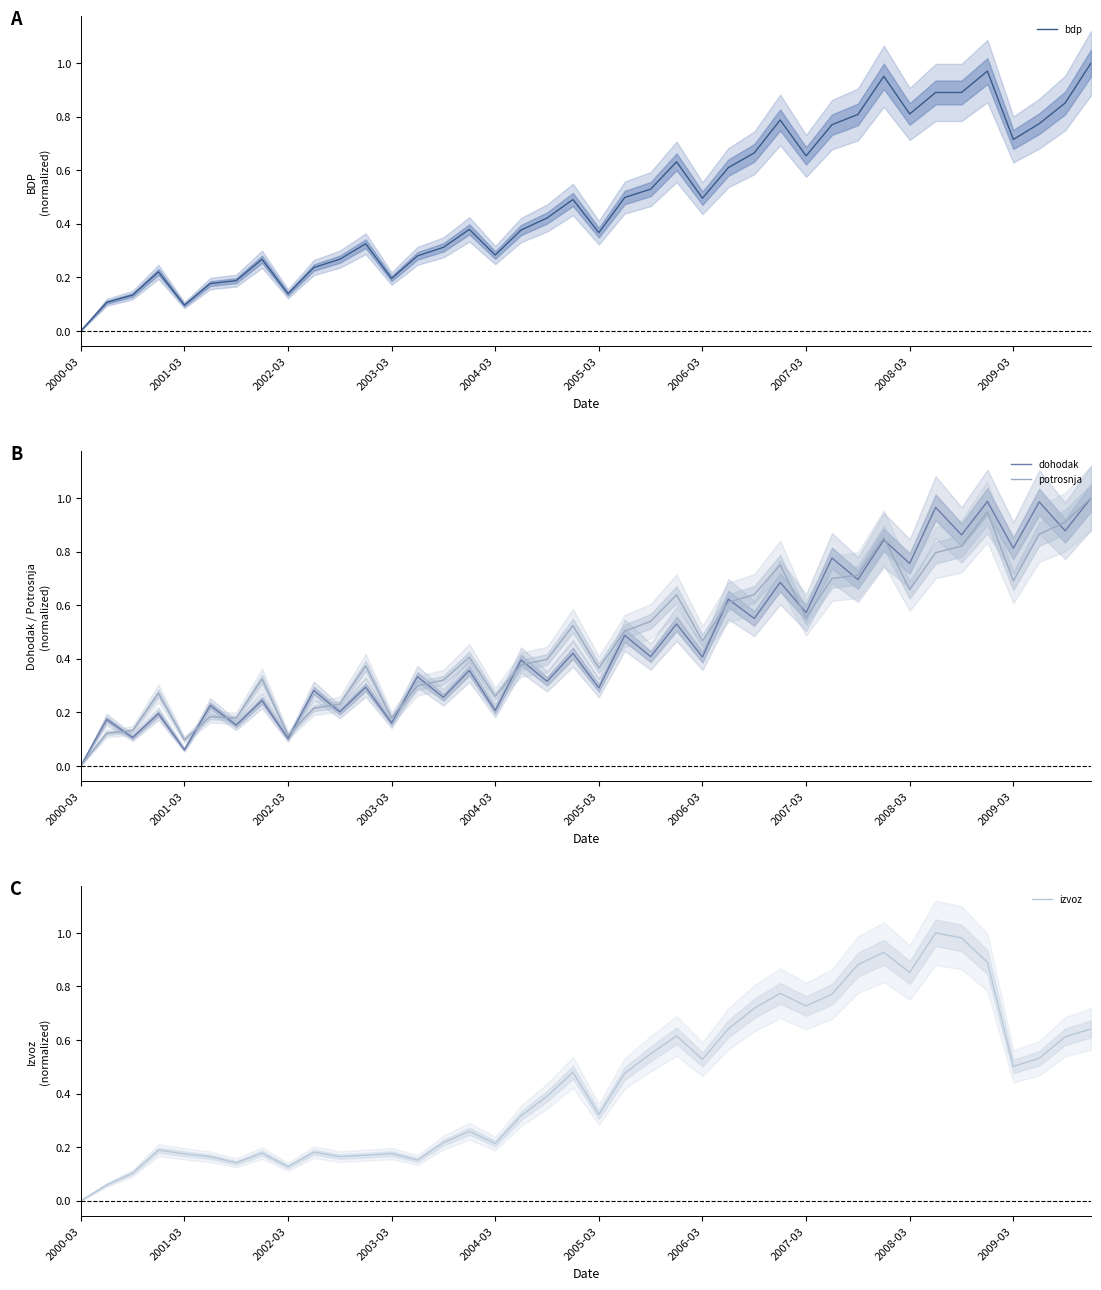

What are all the series names shown in the legend?

bdp, dohodak, potrosnja, izvoz